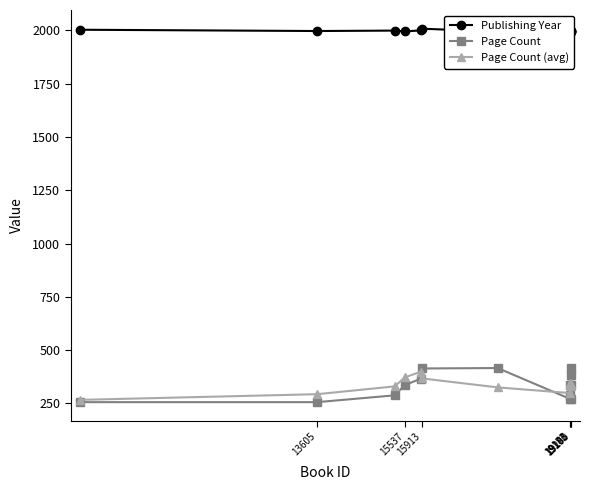

What is the spread (max minus min) of values at 19200?

1614